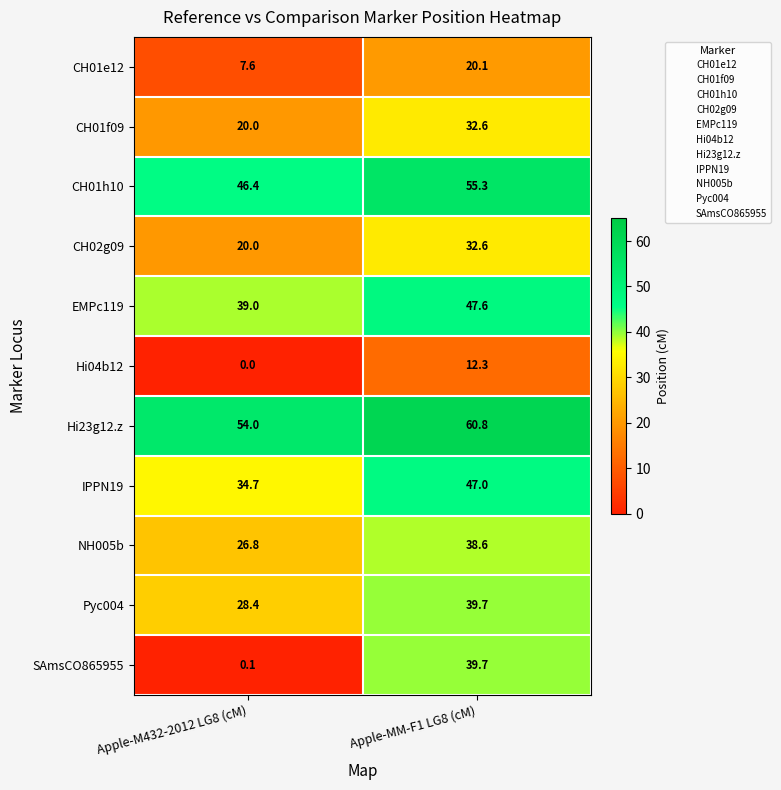

Reading left to right, transcribe all the data shown in this chart.

CH01e12: 7.6	20.1
CH01f09: 20.0	32.6
CH01h10: 46.4	55.3
CH02g09: 20.0	32.6
EMPc119: 39.0	47.6
Hi04b12: 0.0	12.3
Hi23g12.z: 54.0	60.8
IPPN19: 34.7	47.0
NH005b: 26.8	38.6
Pyc004: 28.4	39.7
SAmsCO865955: 0.1	39.7